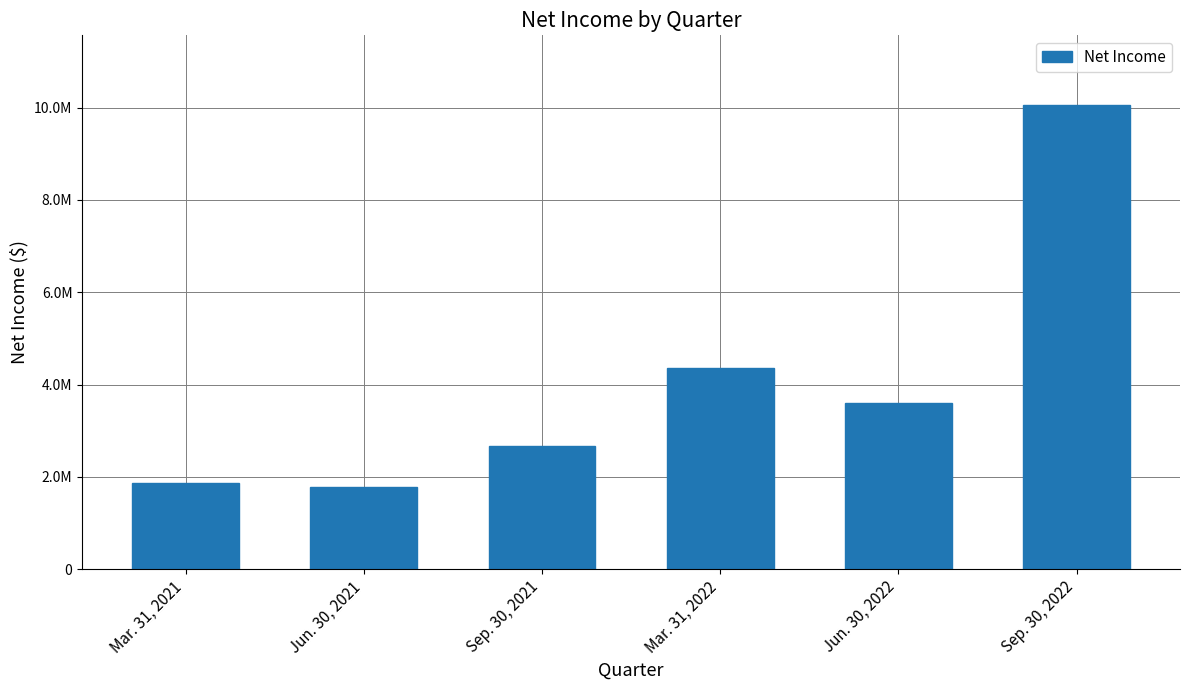

What is the difference between the maximum and minimum values?

8292255